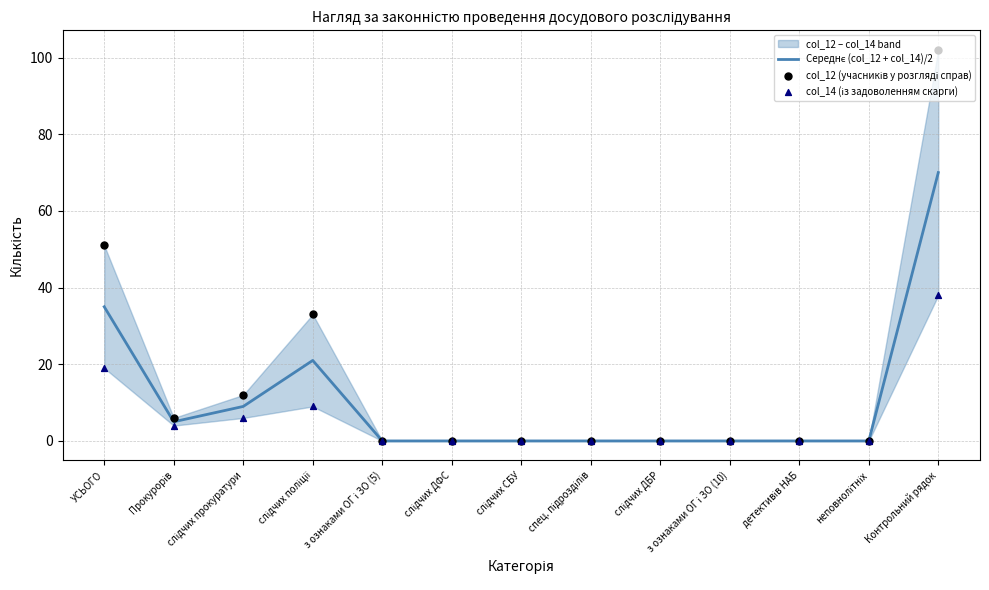

At how many categories does at least one series exceed 86?

1